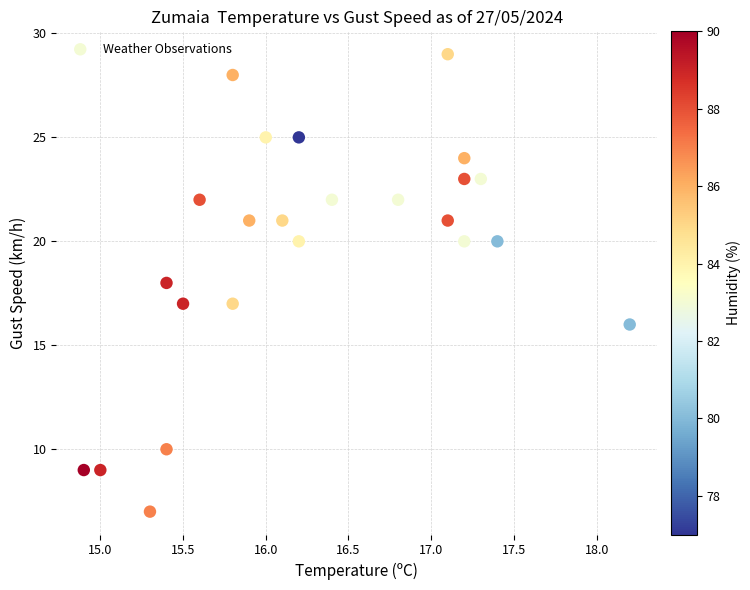

What is the range of Y values (max minus min)?

22